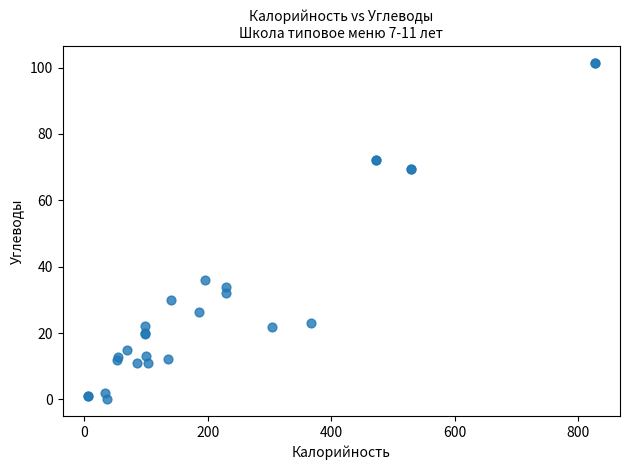

What Y value in the scatter plot is closest to 50?

36.0